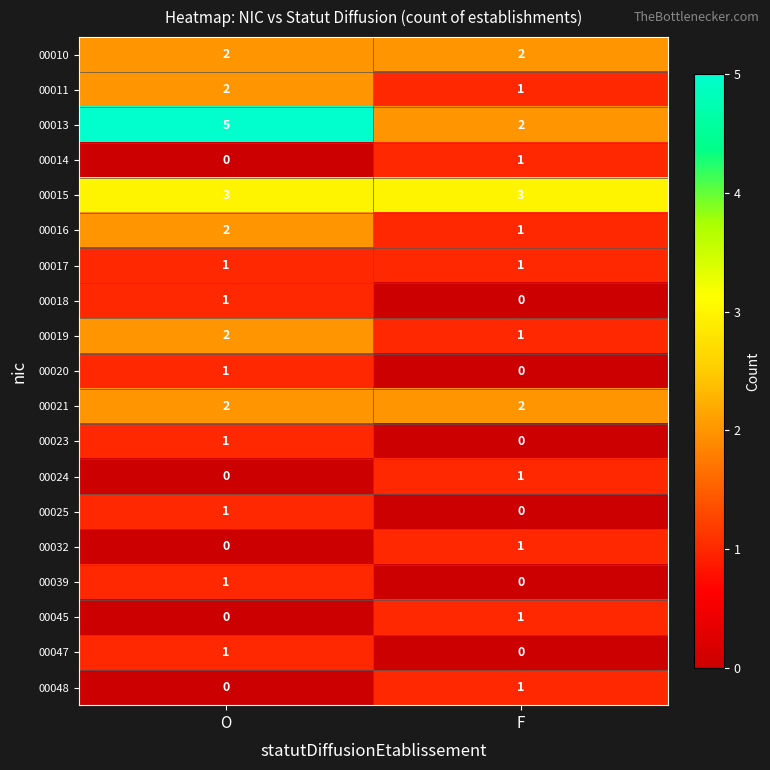

How many data points does each series have?

2